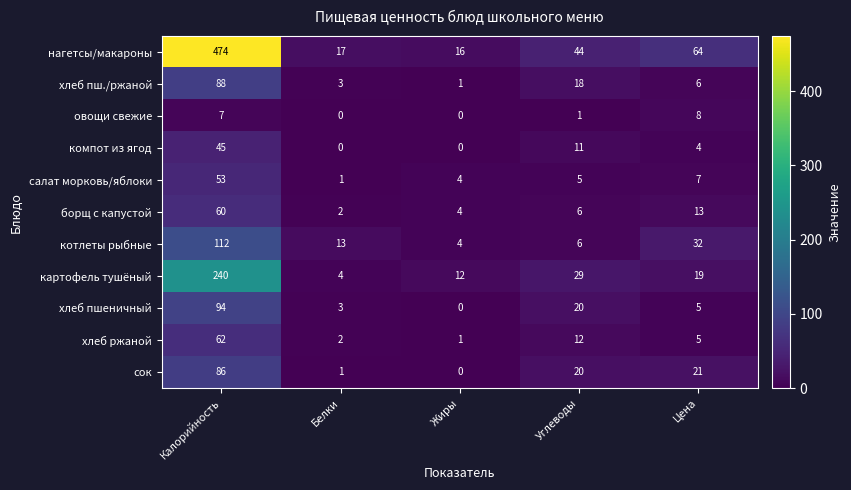

At which category is the sum across all series the highest?

Калорийность